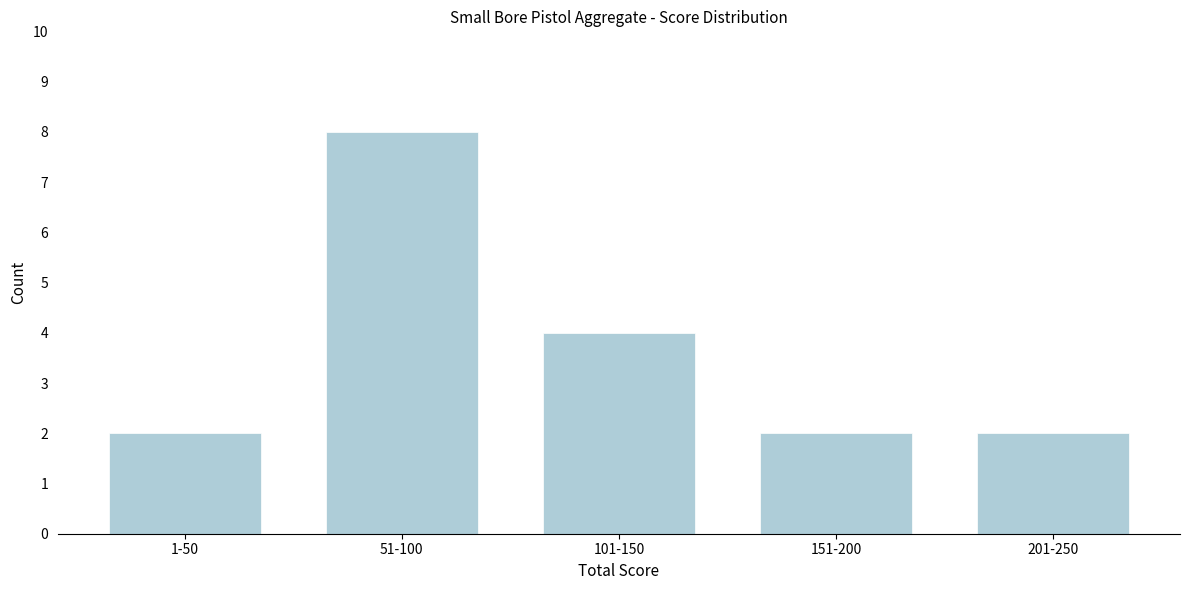

Reading right to left, list all the values displayed in this chart.

2	2	4	8	2